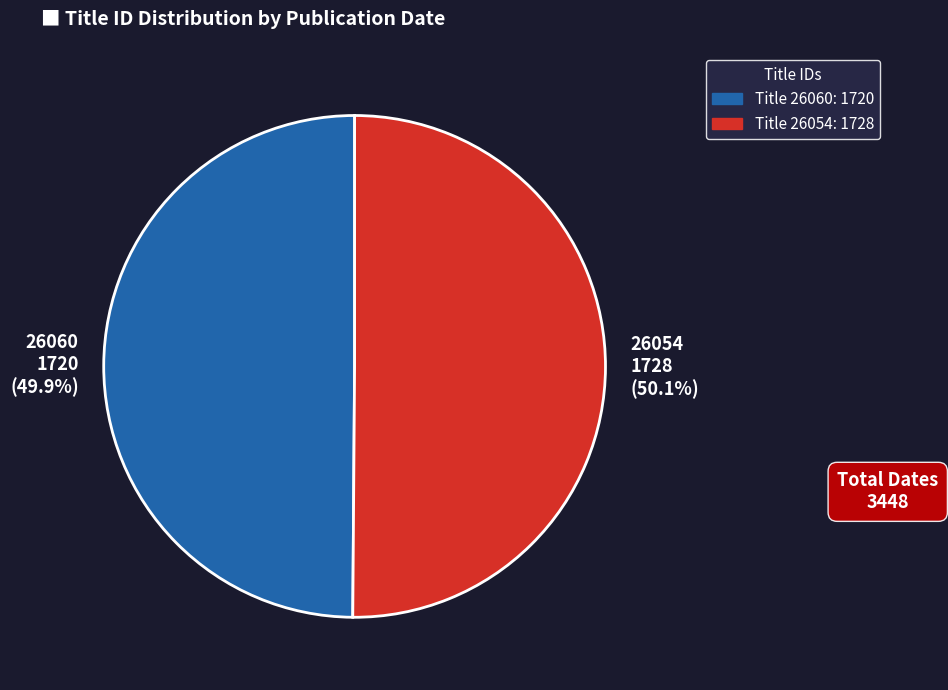

To the nearest percent, what percentage of the pie is 26054?

50%